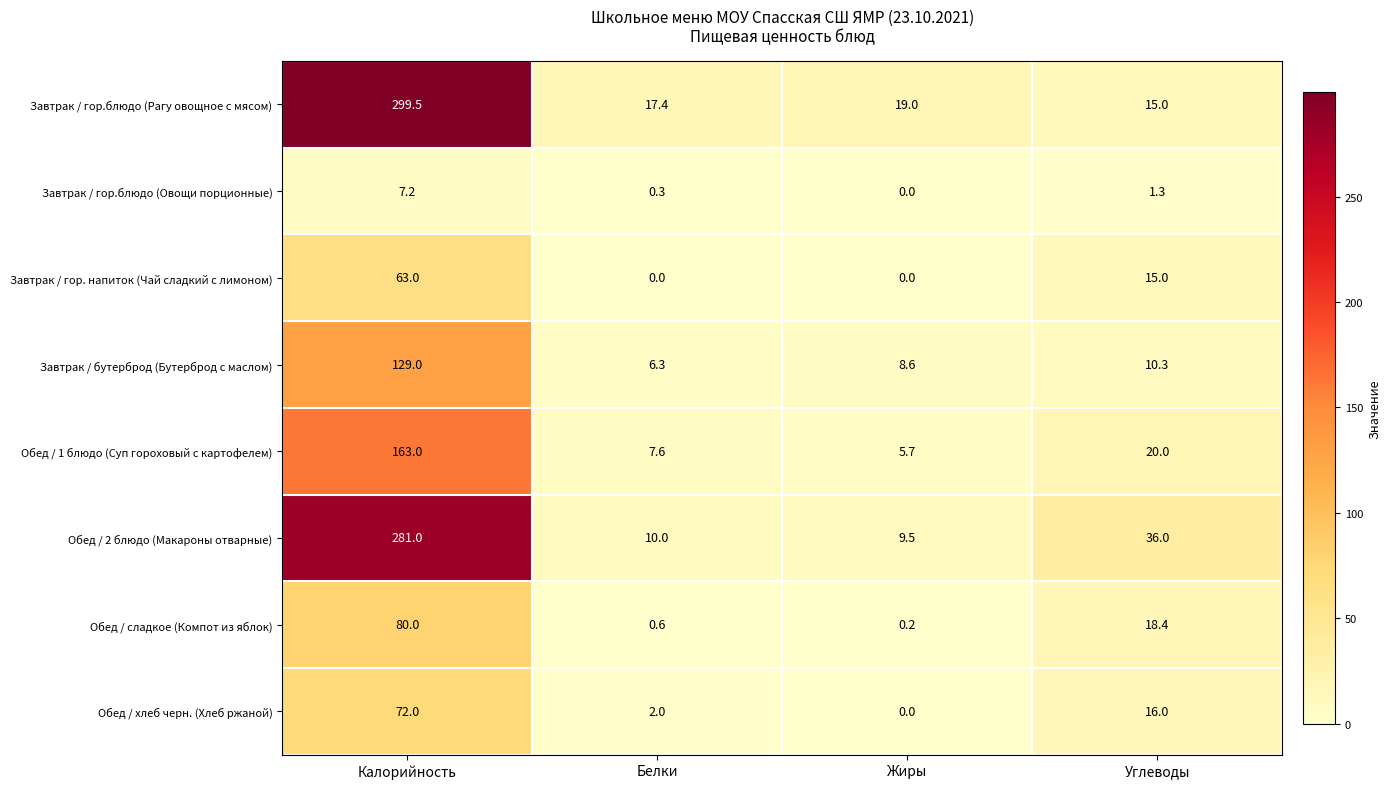

At how many categories does at least one series exceed 131?

1